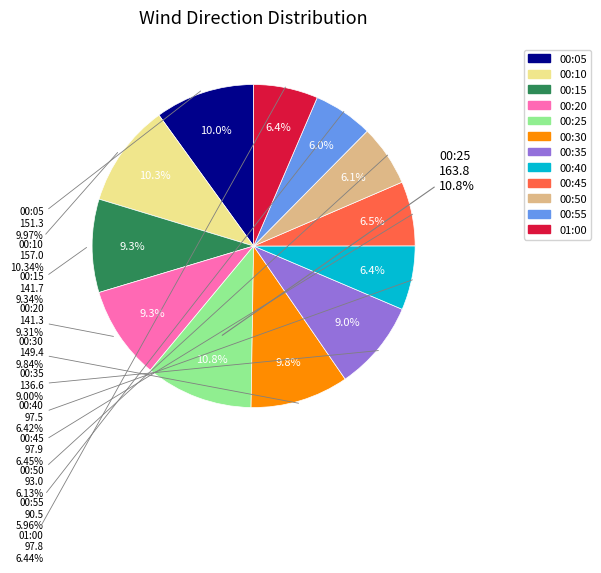

To the nearest percent, what portion does 00:55 represent?

6%